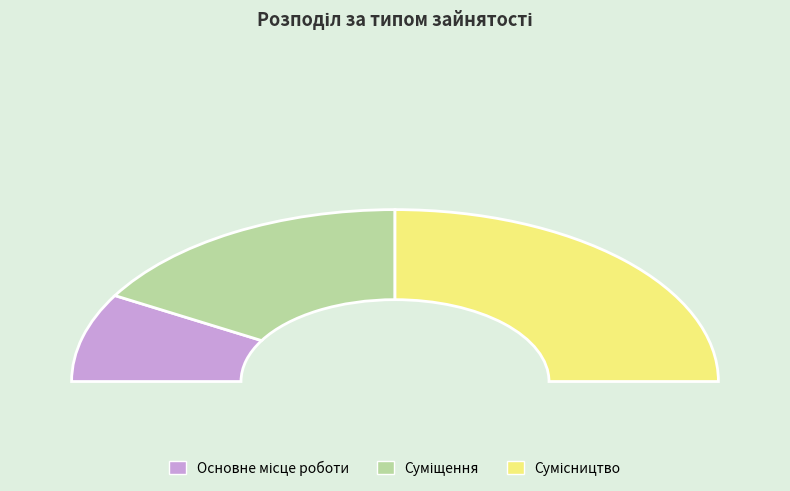

What is the change in value from Основне місце роботи to Сумісництво?

+2